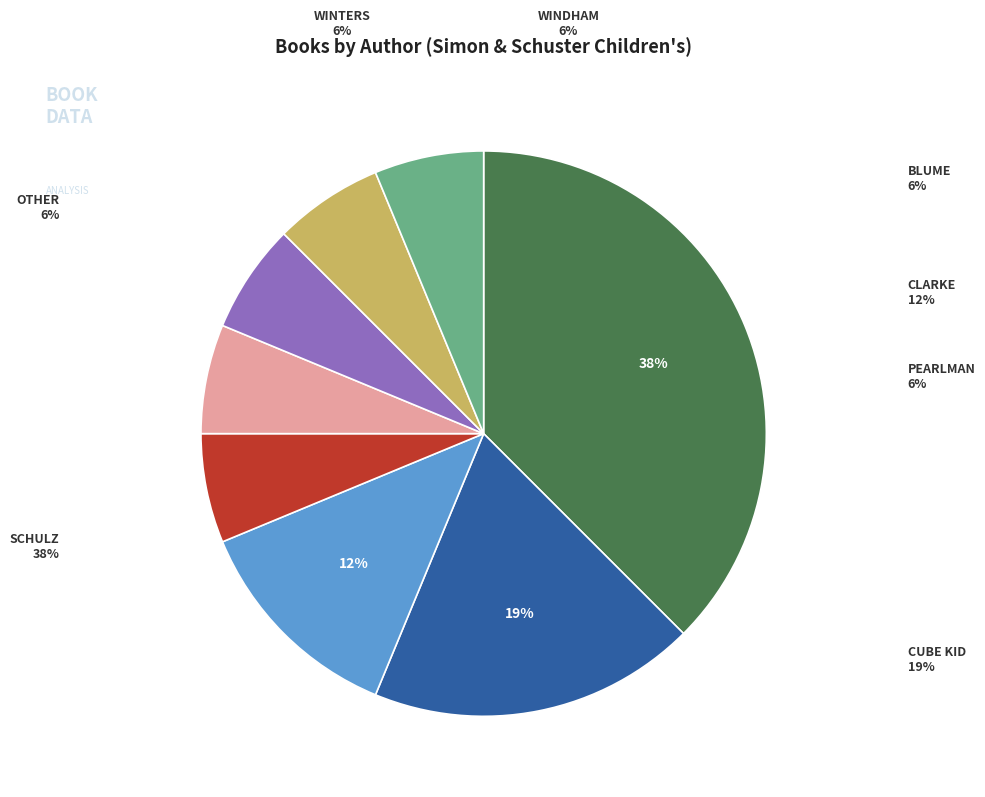

Does any single category account for the majority?

No